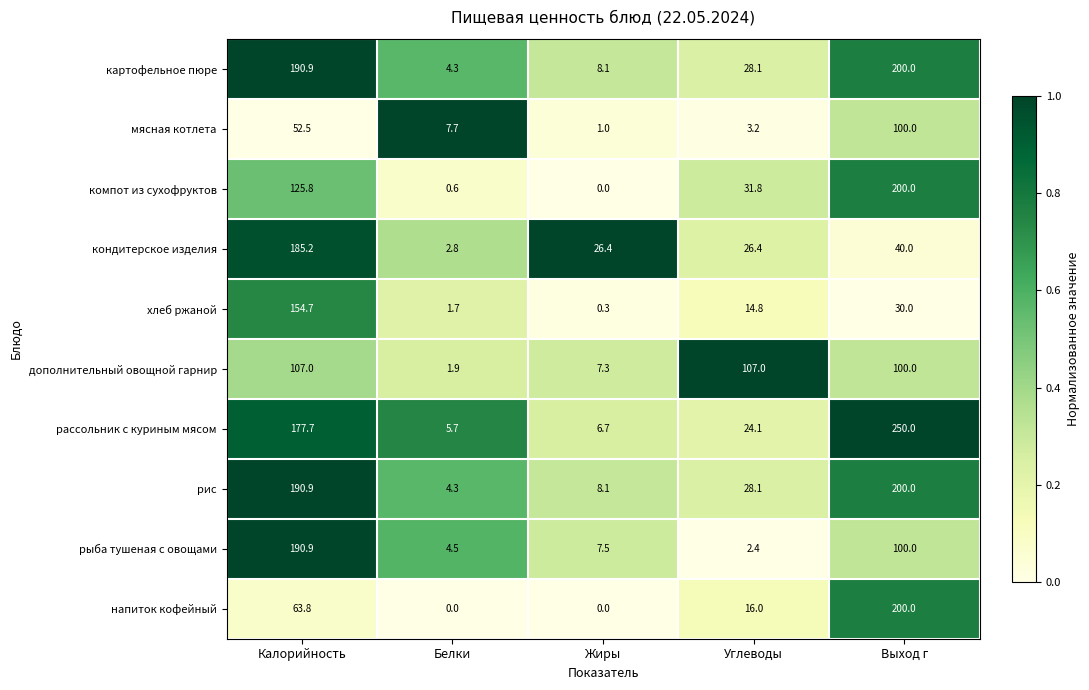

Which series changed the most between Белки and Углеводы?

дополнительный овощной гарнир